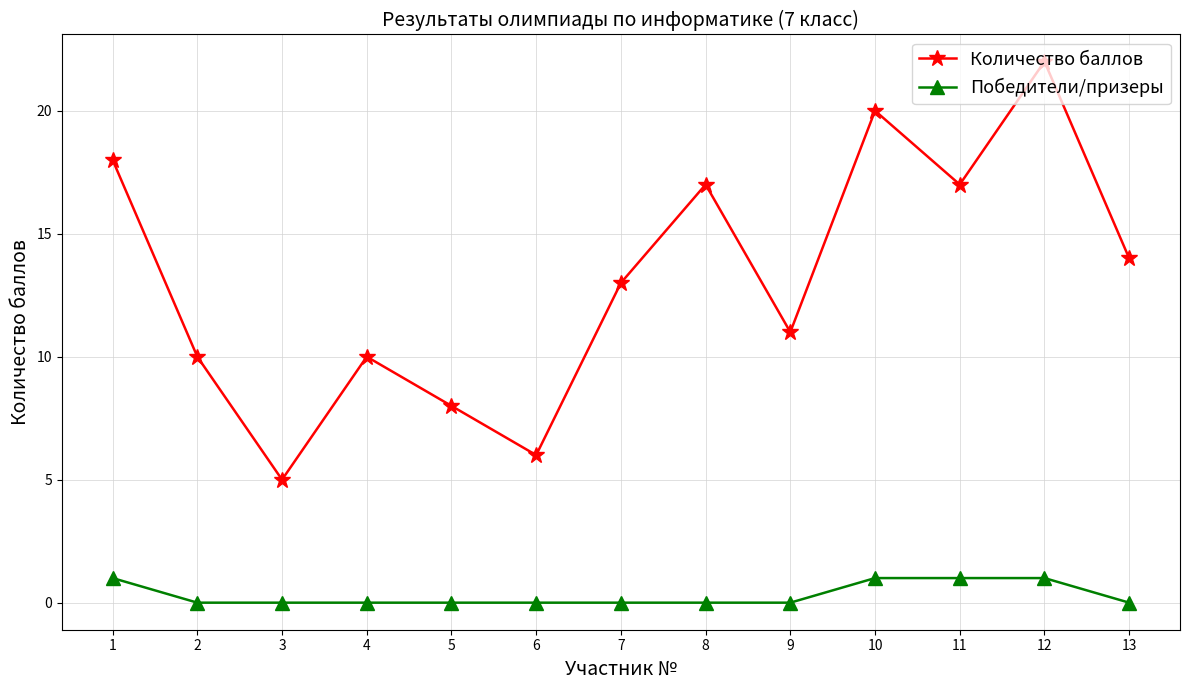

What is the spread (max minus min) of values at 13?

14